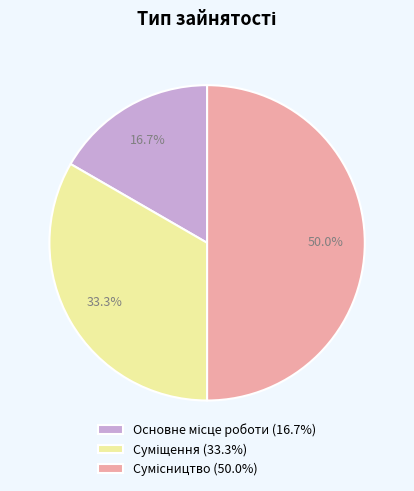

How many slices are in this pie chart?

3